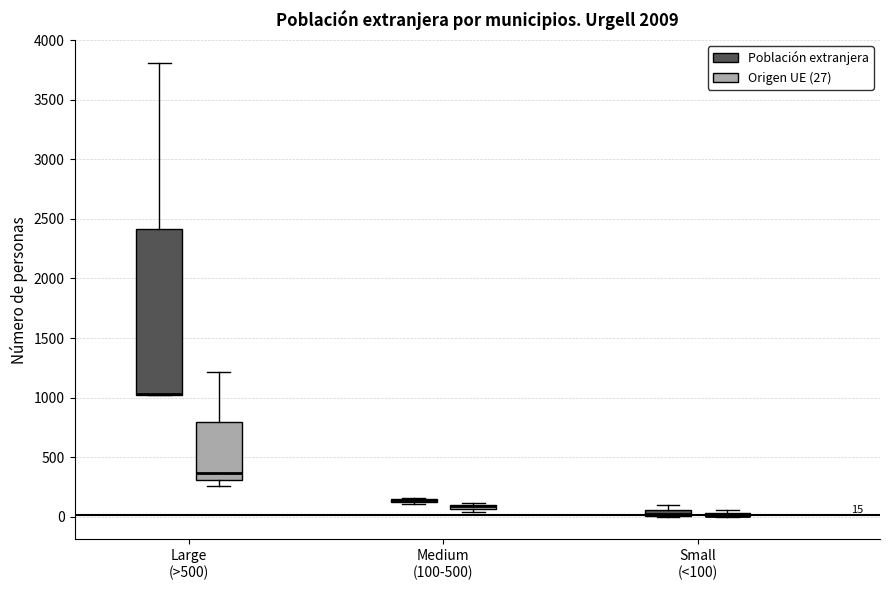

Which box is the tallest, from its lower edge to its upper edge?

Large (>500) (Población extranjera)